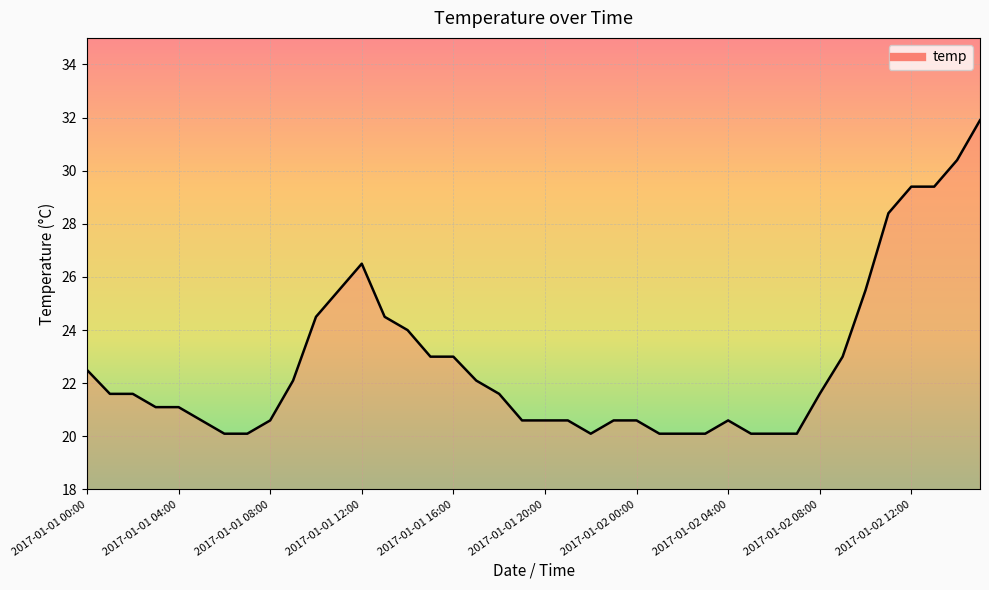

Reading left to right, transcribe all the data shown in this chart.

22.5	21.6	21.6	21.1	21.1	20.6	20.1	20.1	20.6	22.1	24.5	25.5	26.5	24.5	24.0	23.0	23.0	22.1	21.6	20.6	20.6	20.6	20.1	20.6	20.6	20.1	20.1	20.1	20.6	20.1	20.1	20.1	21.6	23.0	25.5	28.4	29.4	29.4	30.4	31.9